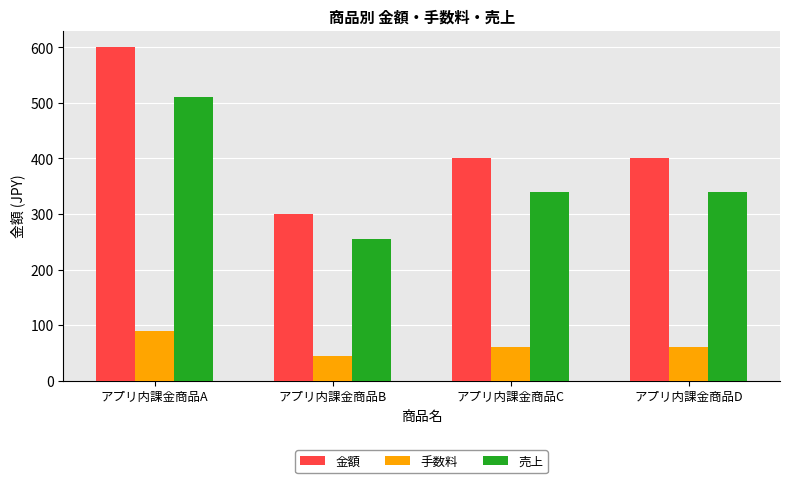

What is the difference between the 手数料 values at アプリ内課金商品D and アプリ内課金商品B?

15